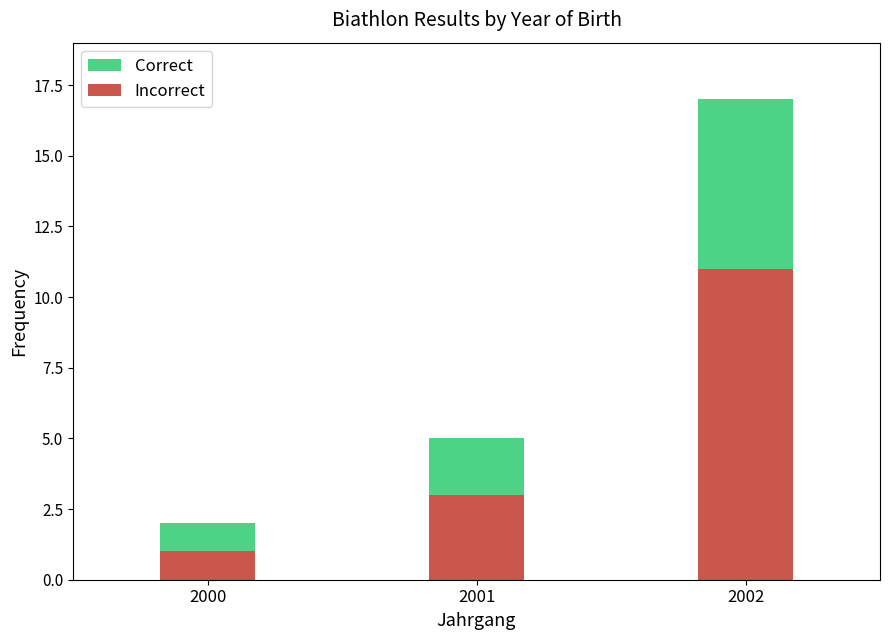

Are the bars horizontal?

No